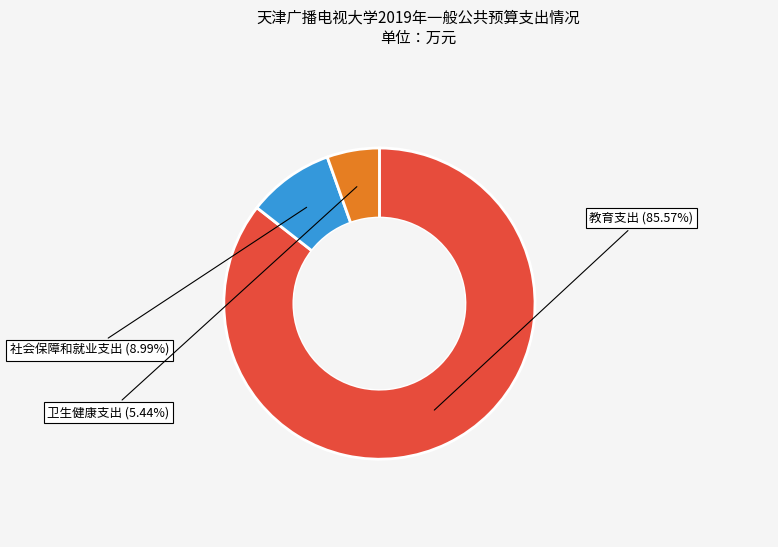

Is there a majority slice in this chart?

Yes